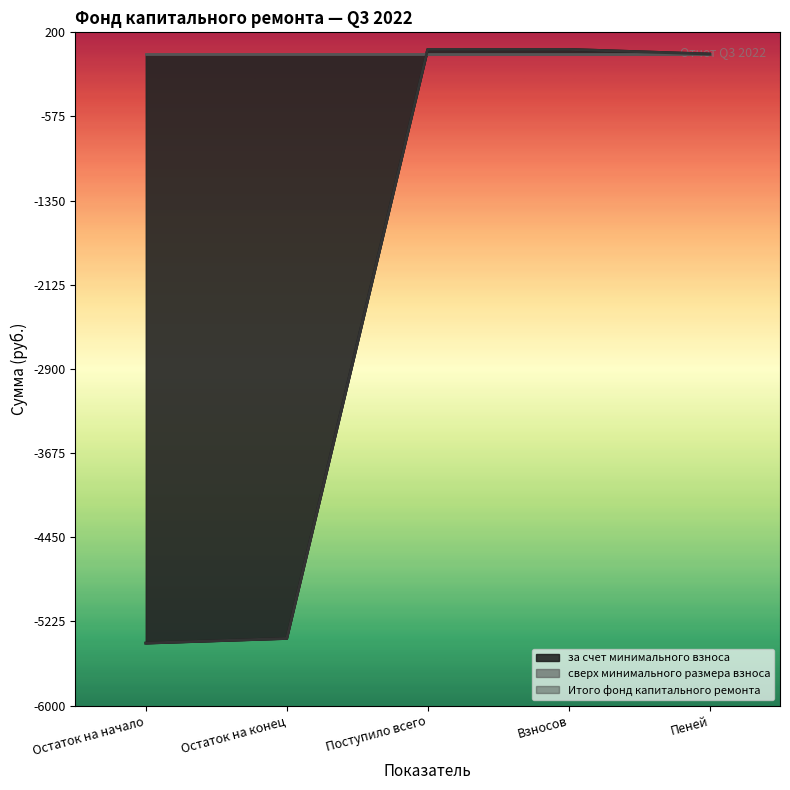

At which label does Итого фонд капитального ремонта first exceed 0?

Поступило всего